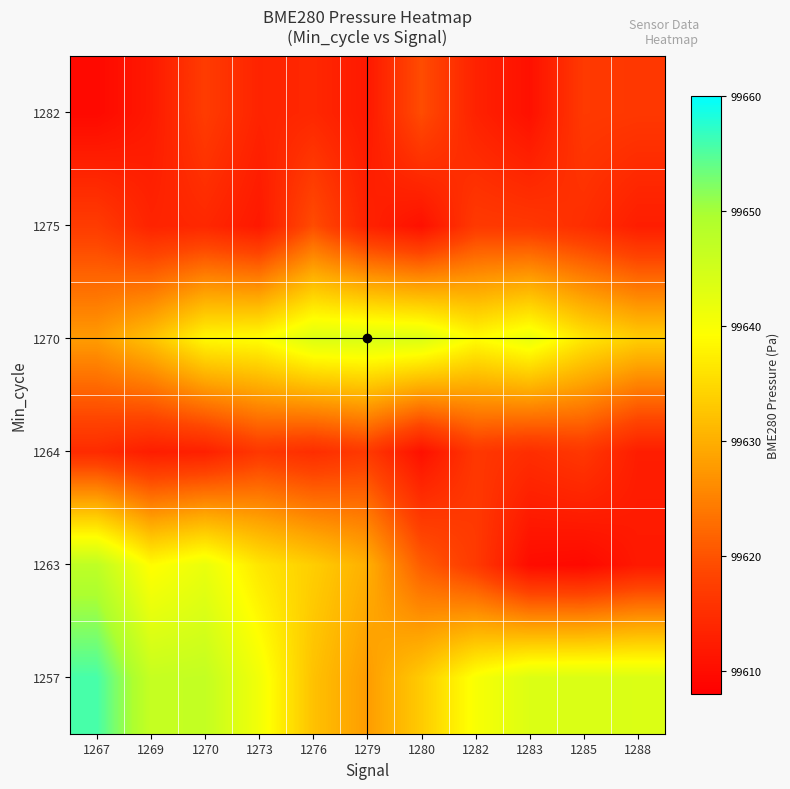

At 1276, list the series in order from largest to smallest.

1270, 1263, 1257, 1275, 1264, 1282